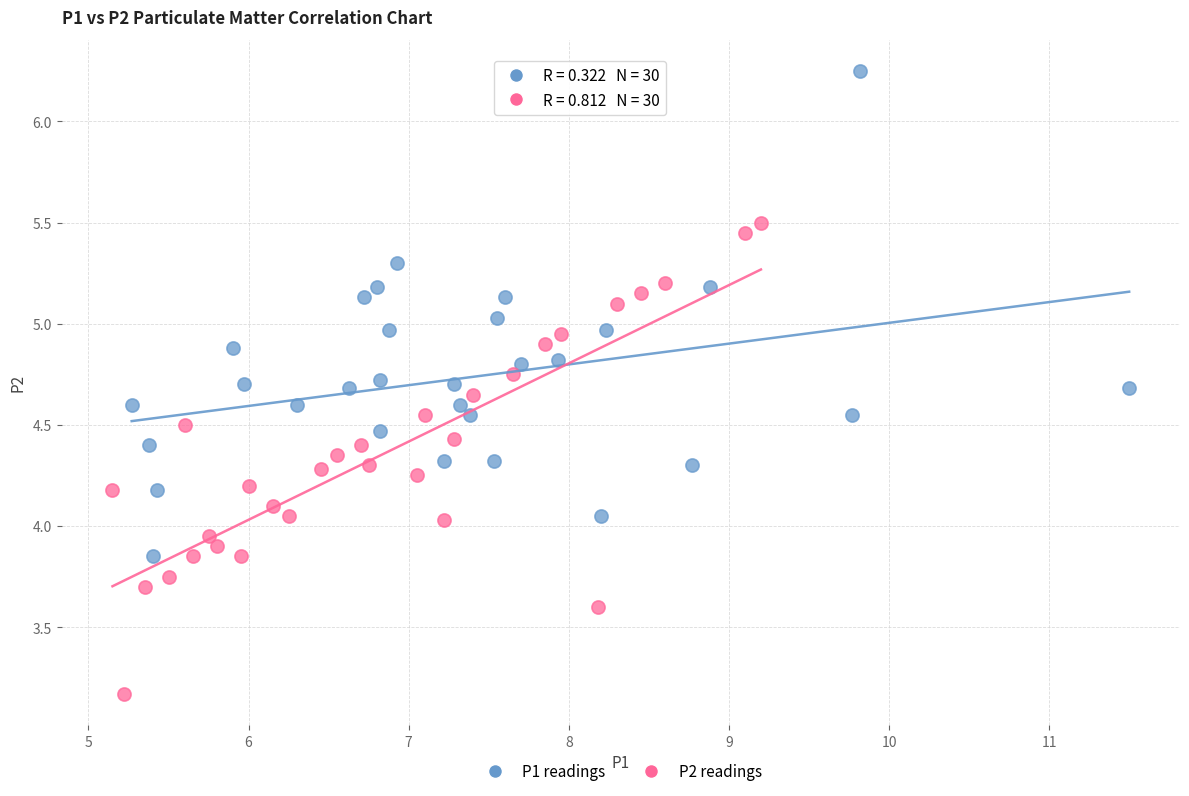

Which series reaches the minimum Y coordinate?

P2 readings